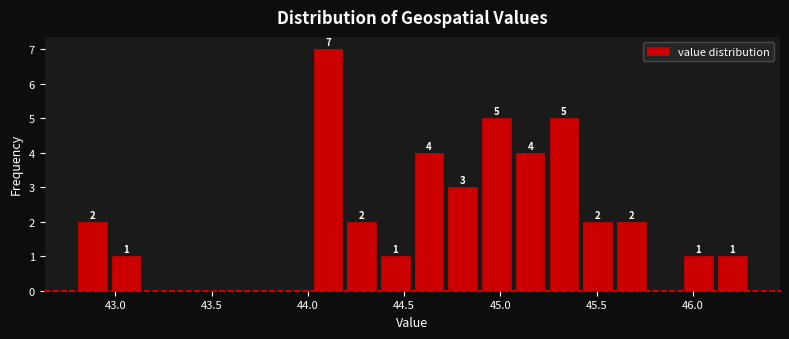

Read against the x-axis, roughly where is the centre of the tallest bar?

44.10